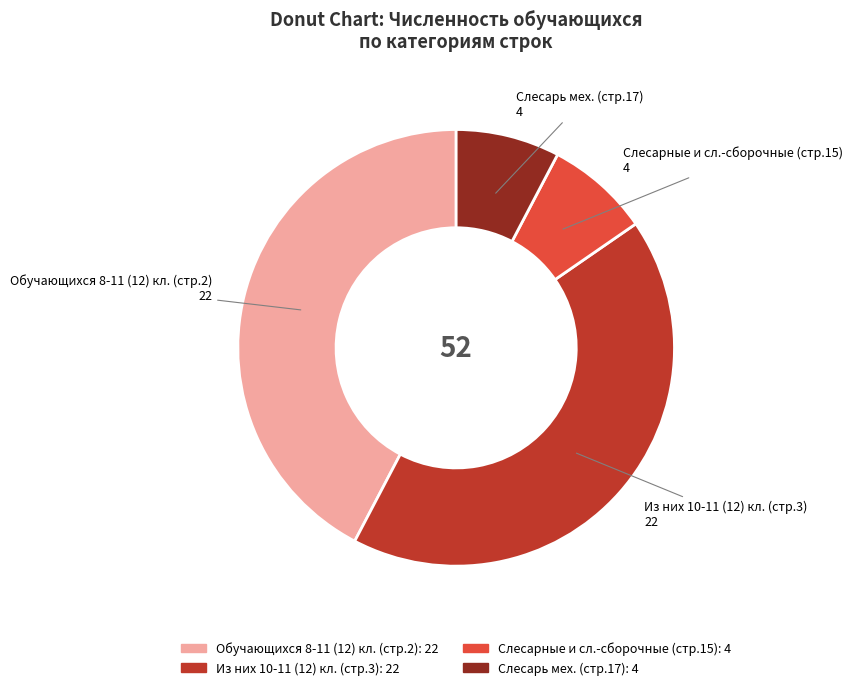

Is there any slice that represents more than half of the pie?

No